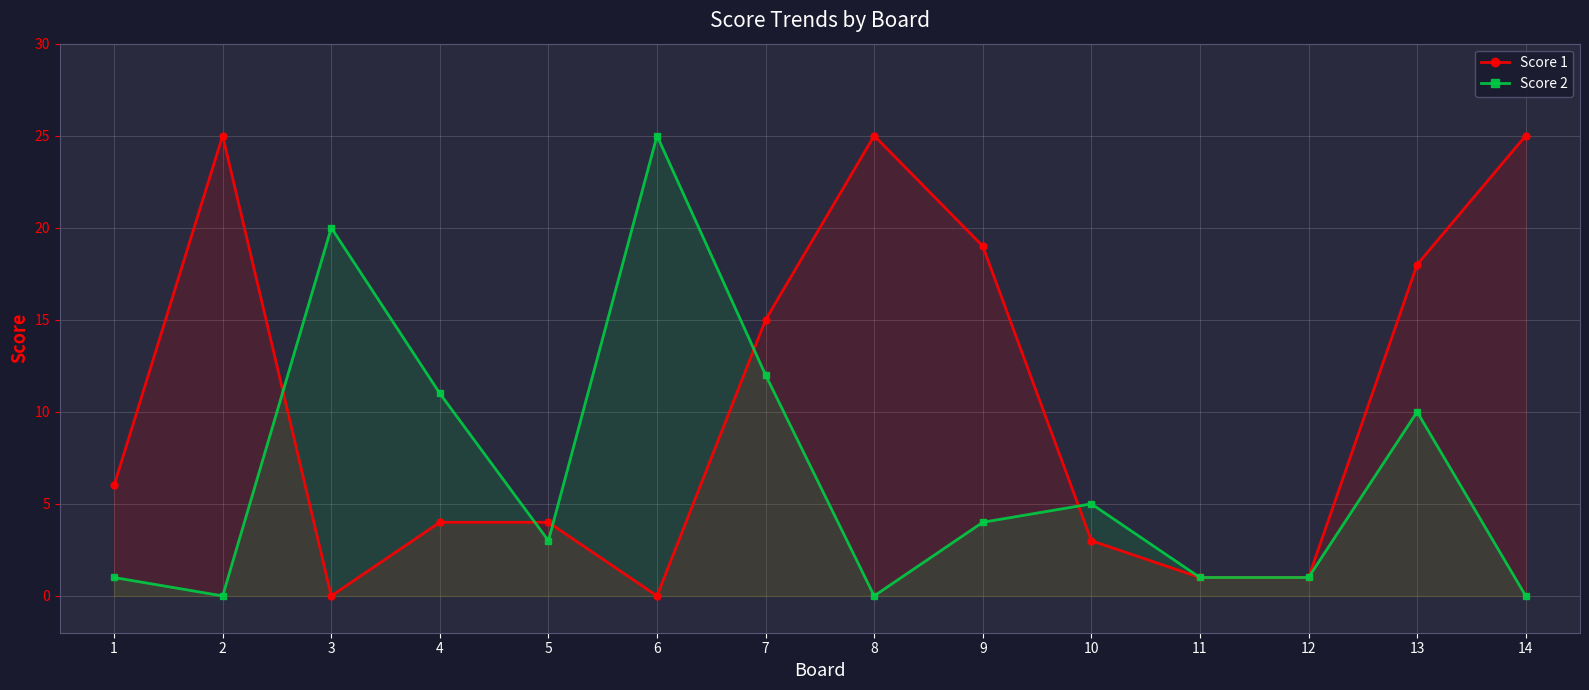

How many lines are shown in the chart?

2